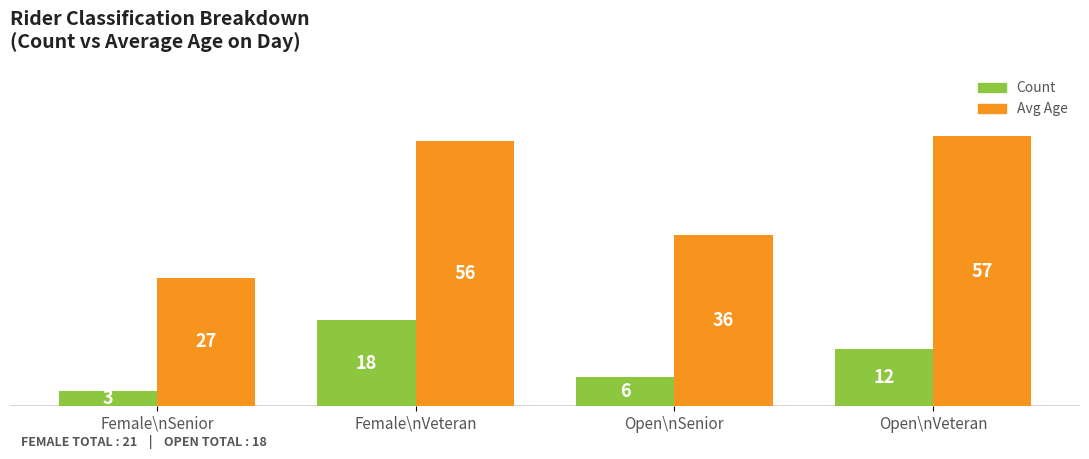

What is the difference between the Avg Age values at Open\nVeteran and Female\nSenior?

30